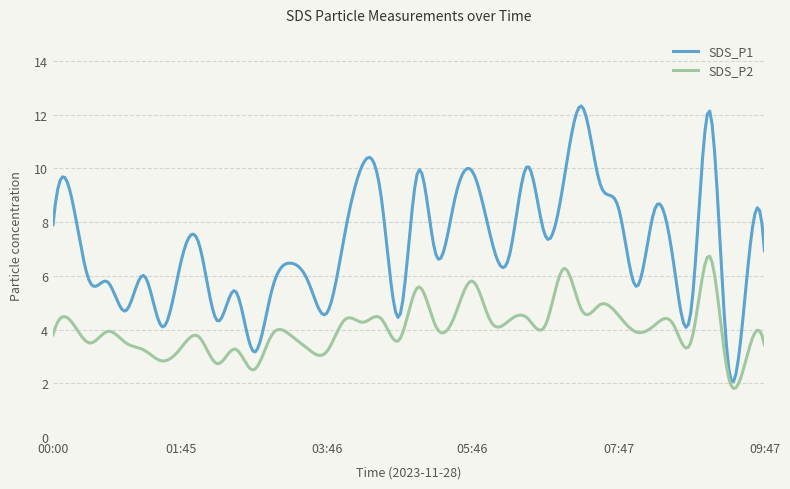

What is the maximum value for SDS_P2?

6.7